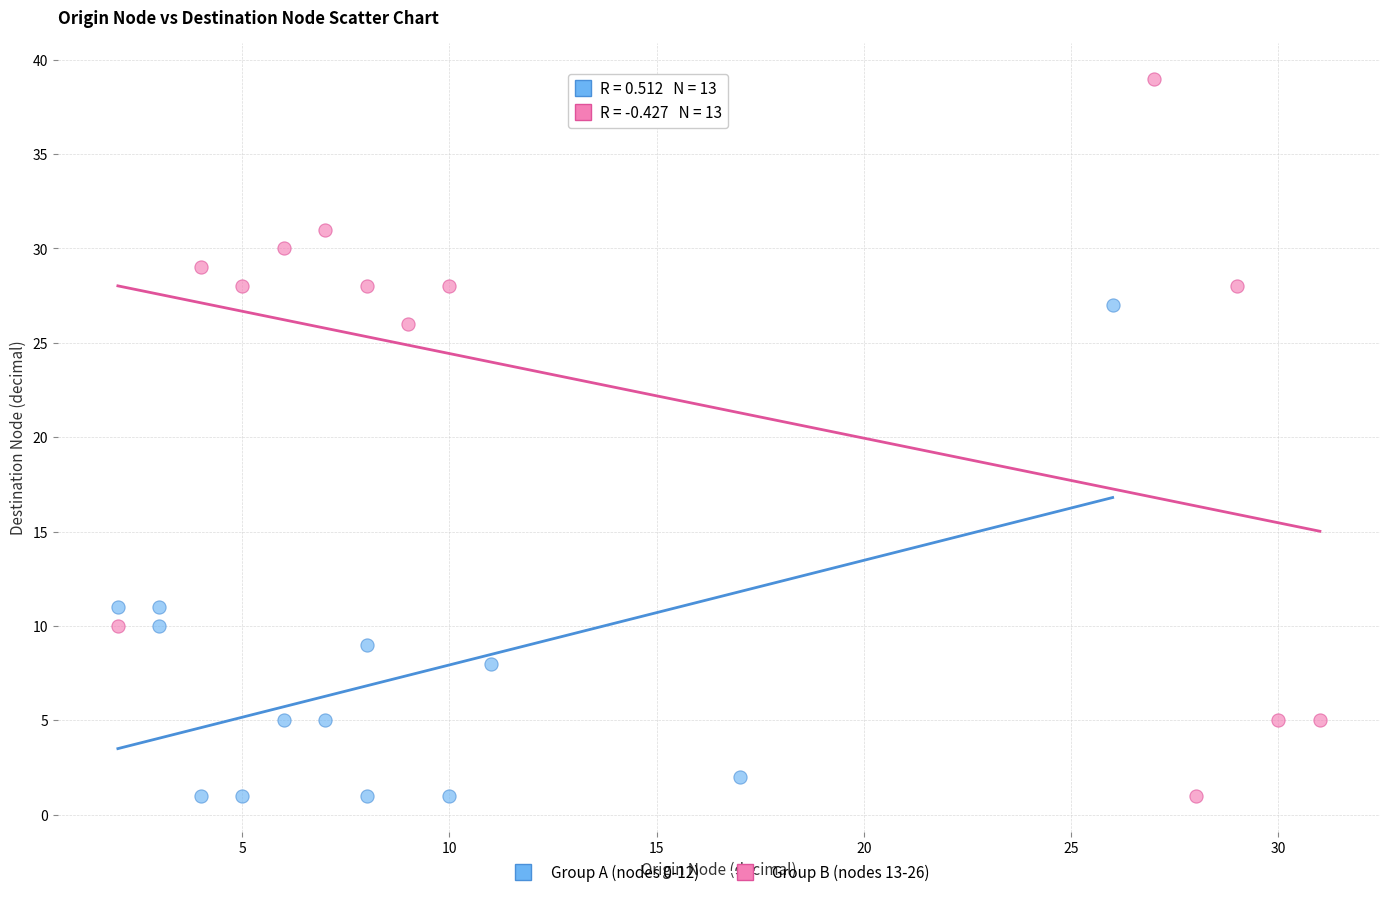

Which series reaches the maximum Y coordinate?

Group B (nodes 13-26)